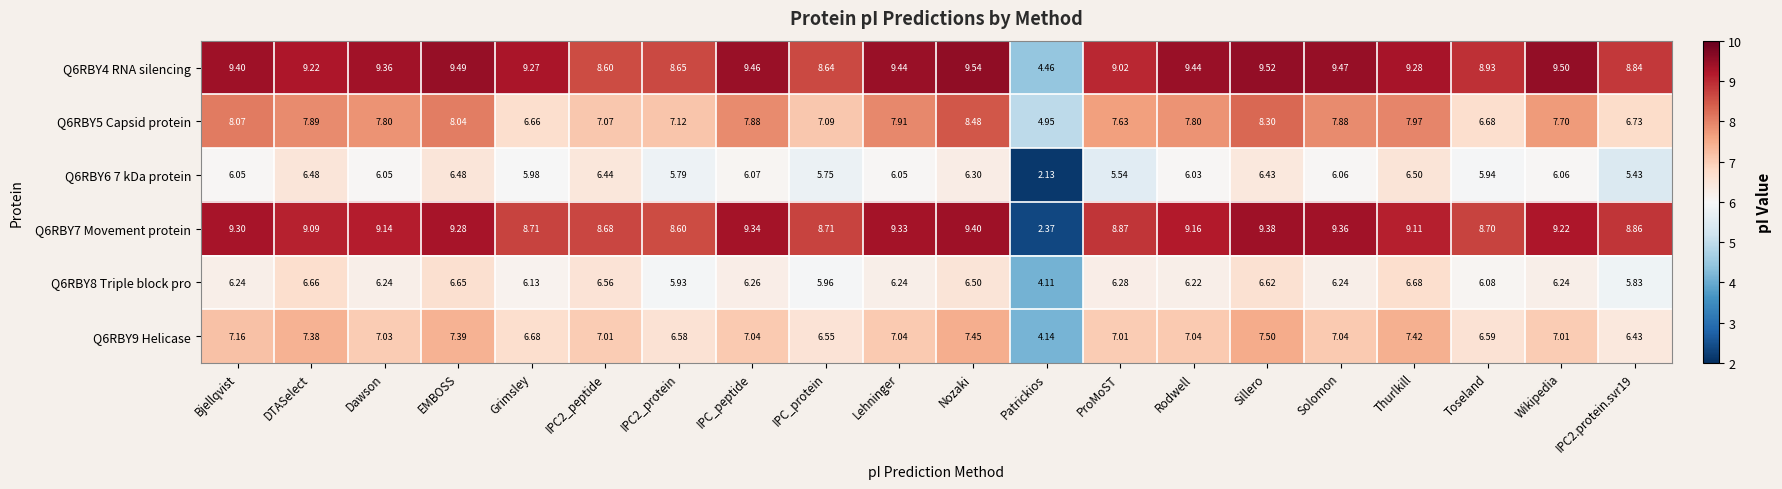

Rank the series at Bjellqvist from lowest to highest value.

Q6RBY6 7 kDa protein, Q6RBY8 Triple block pro, Q6RBY9 Helicase, Q6RBY5 Capsid protein, Q6RBY7 Movement protein, Q6RBY4 RNA silencing